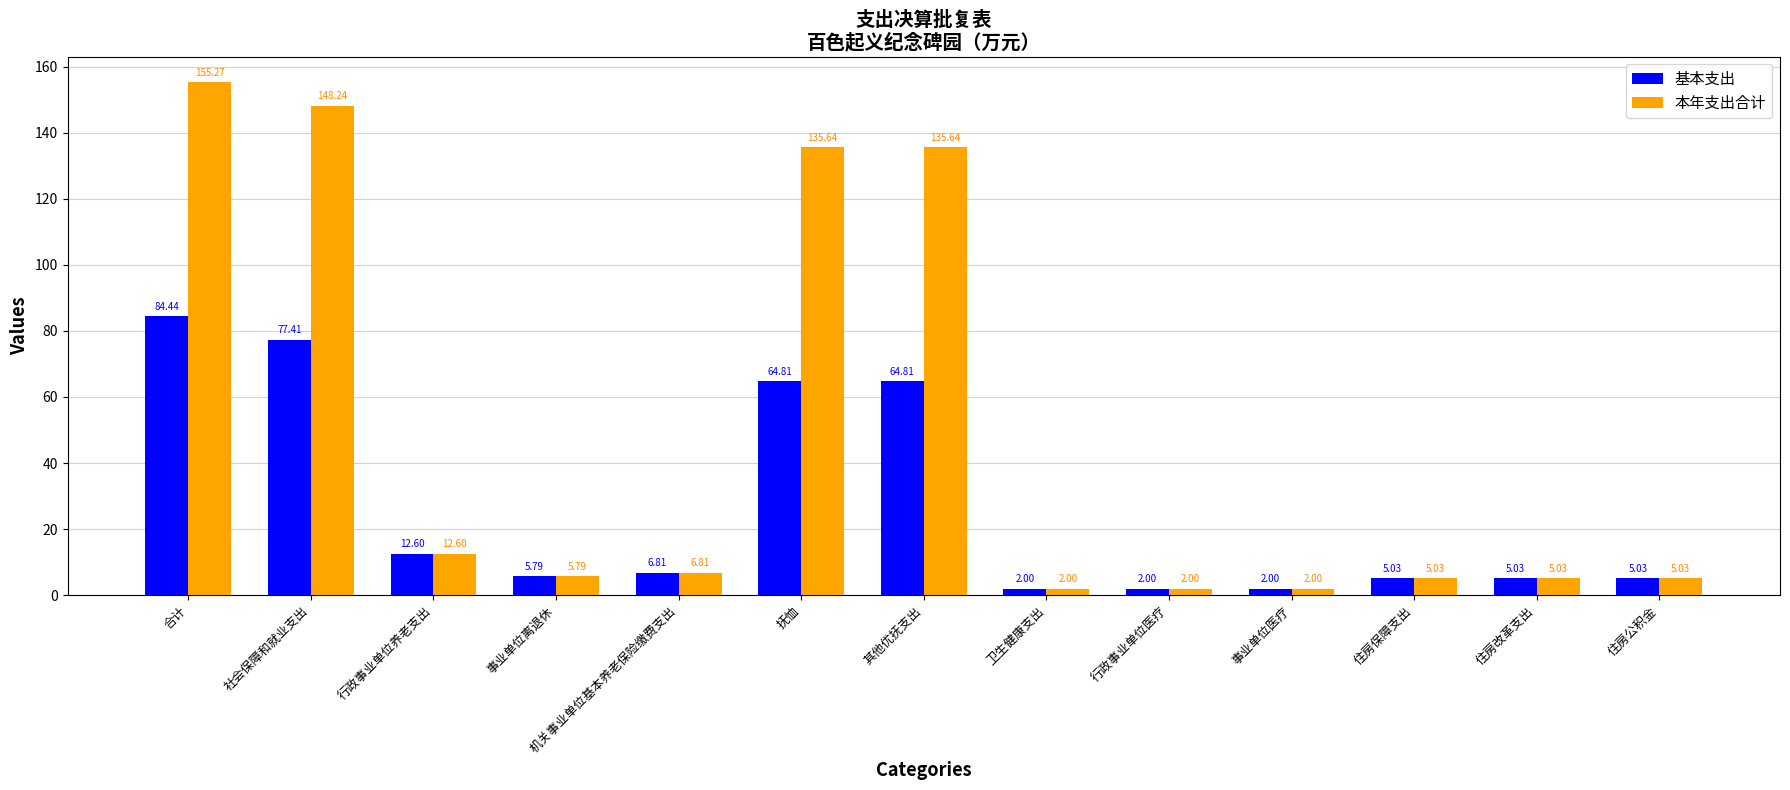

What are all the series names shown in the legend?

基本支出, 本年支出合计